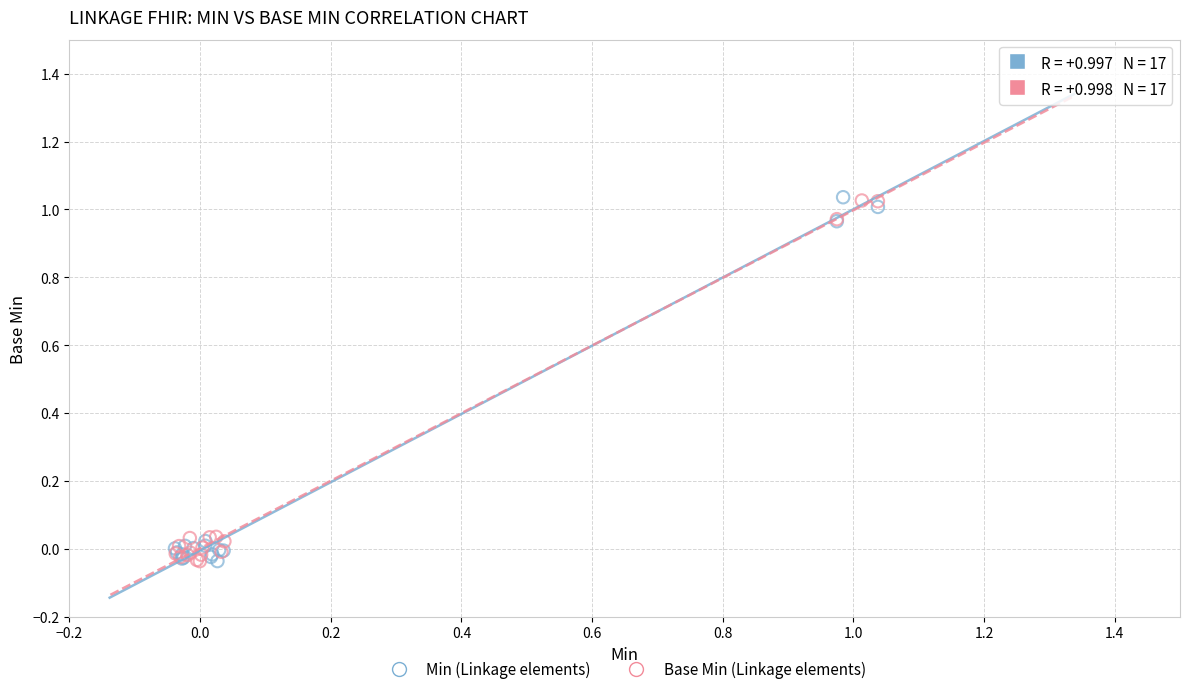

What are all the series names shown in the legend?

Min (Linkage elements), Base Min (Linkage elements)